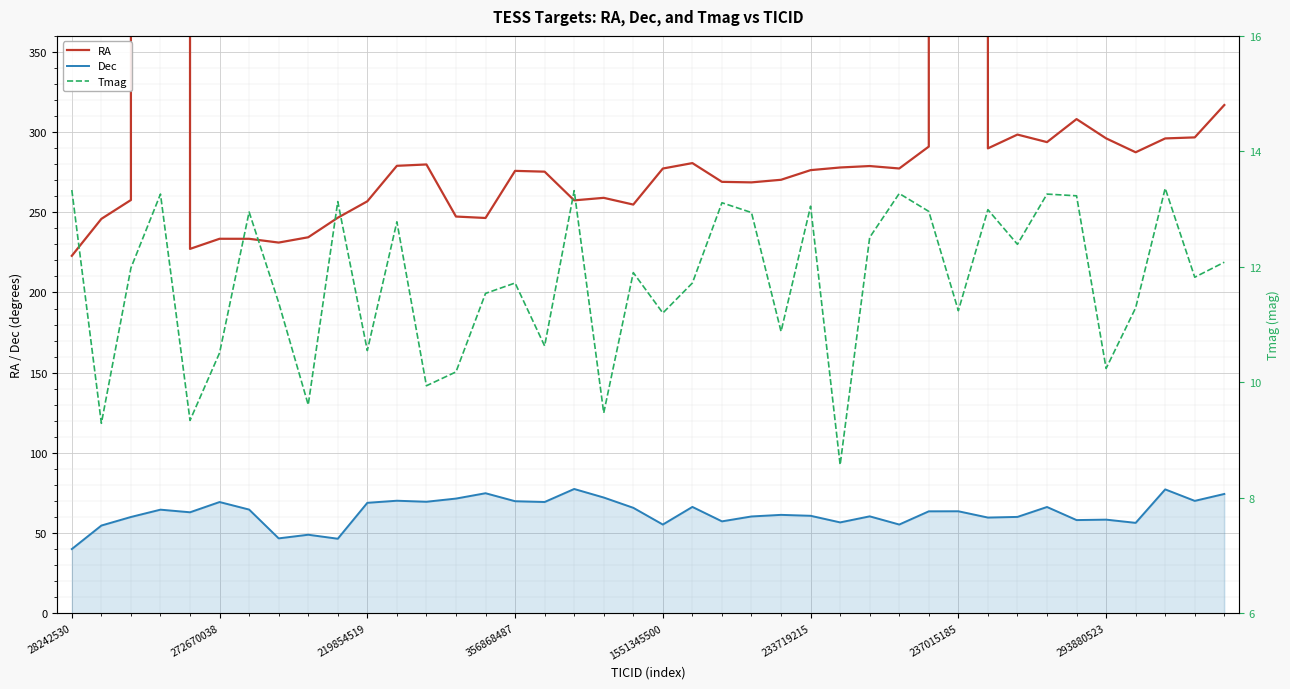

What is the value of the Dec point at the 30th from the left?

63.6